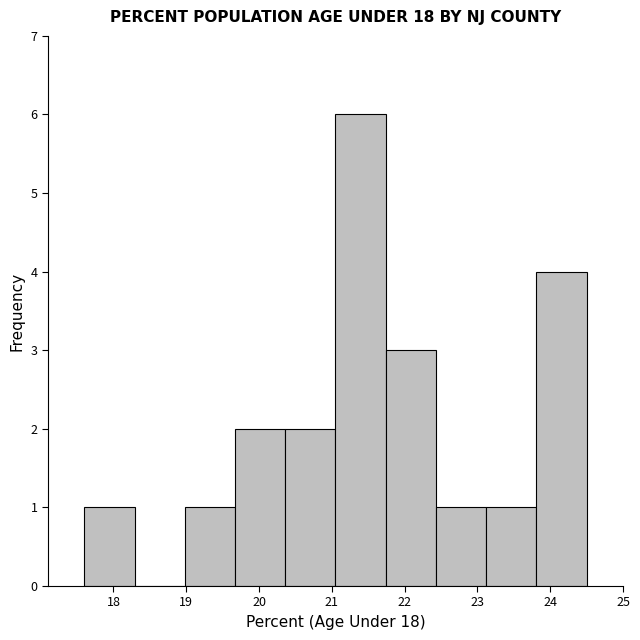

Reading left to right, transcribe this chart: for each bar, give the range it covers on the x-axis and its height. Neither the bar edges nor the heights are printed on the chart, so give them approximately, as read against the axes.

17.60 to 18.29: 1
18.29 to 18.98: 0
18.98 to 19.67: 1
19.67 to 20.36: 2
20.36 to 21.05: 2
21.05 to 21.74: 6
21.74 to 22.43: 3
22.43 to 23.12: 1
23.12 to 23.81: 1
23.81 to 24.50: 4